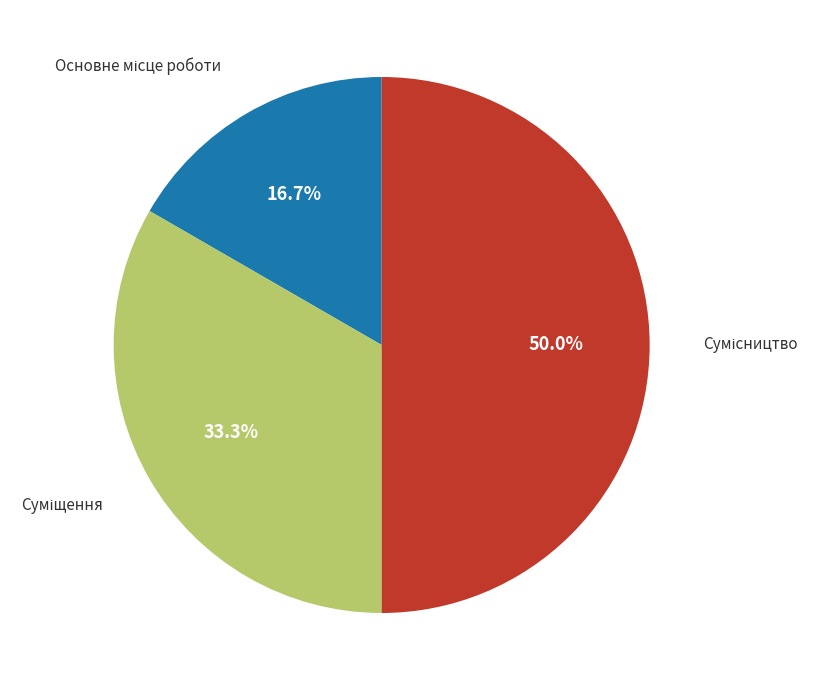

How many slices are in this pie chart?

3